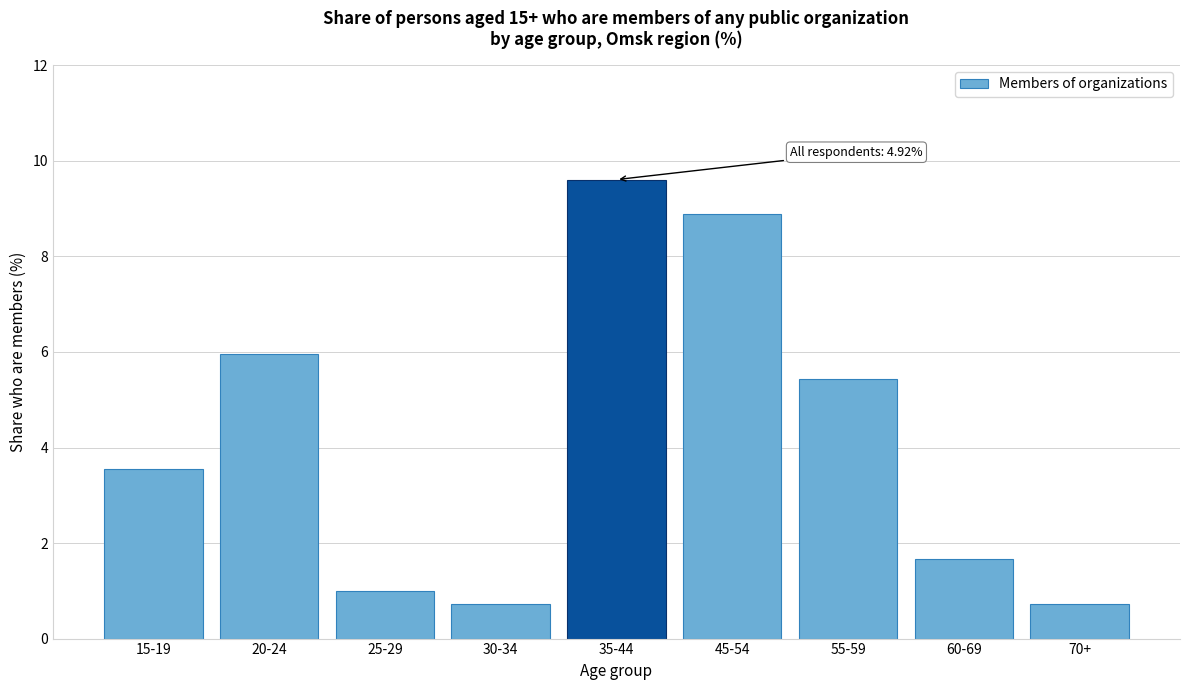

Reading left to right, list all the values displayed in this chart.

15-19=3.5	20-24=6.0	25-29=1.0	30-34=0.7	35-44=9.6	45-54=8.9	55-59=5.4	60-69=1.7	70+=0.7